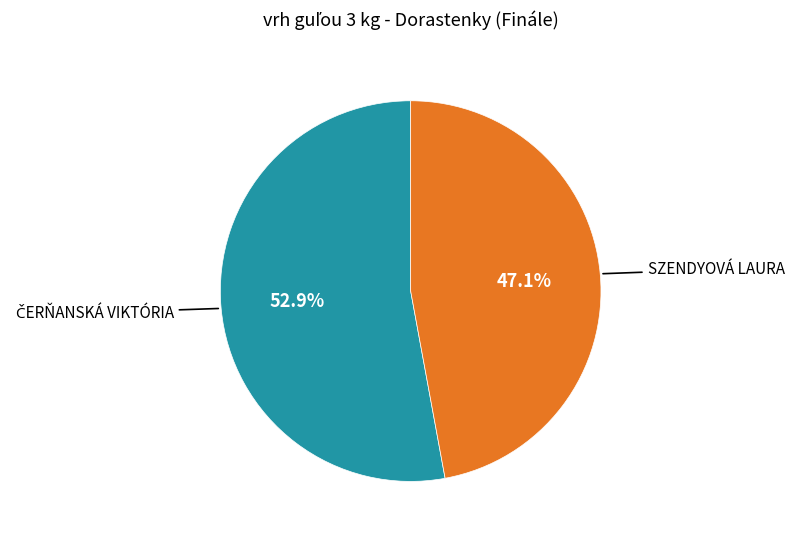

Is there a majority slice in this chart?

Yes